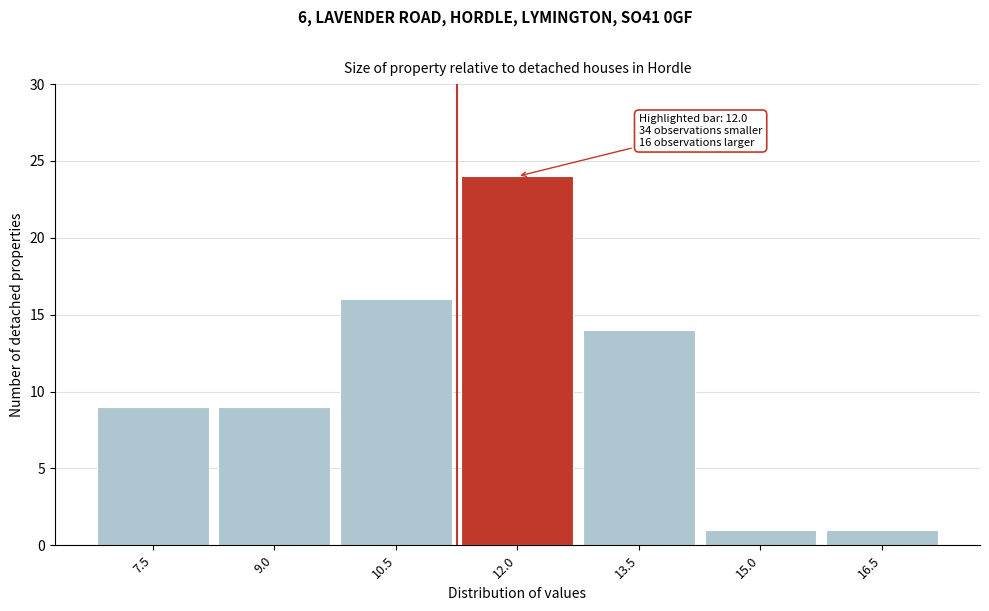

Reading left to right, transcribe all the data shown in this chart.

7.5=9	9.0=9	10.5=16	12.0=24	13.5=14	15.0=1	16.5=1